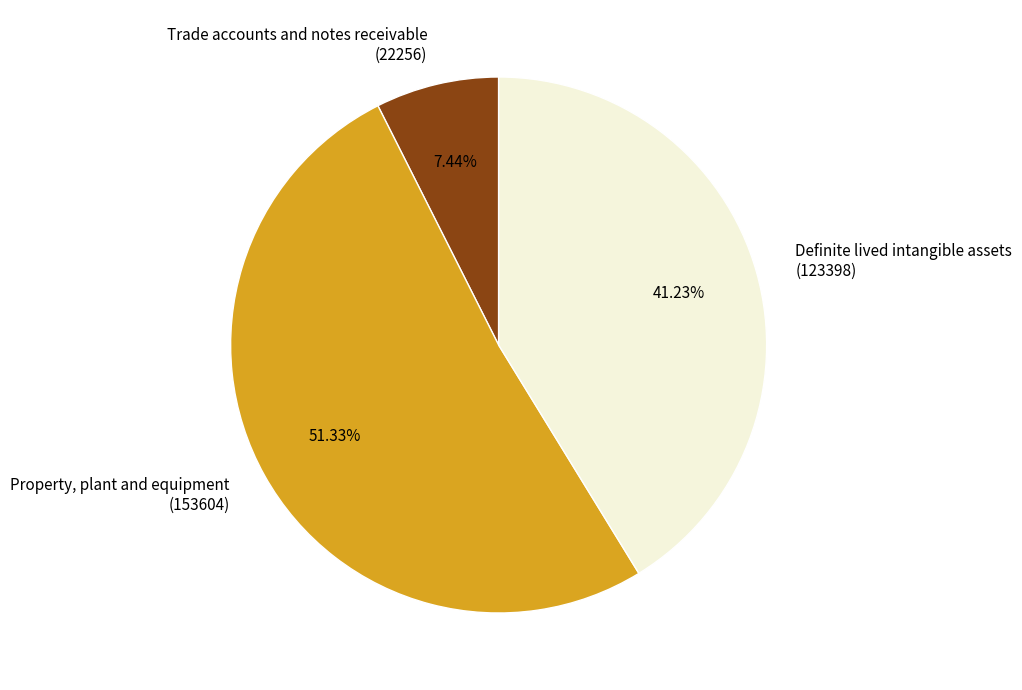

To the nearest percent, what is the difference between the Definite lived intangible assets and Property, plant and equipment slice percentages?

10%